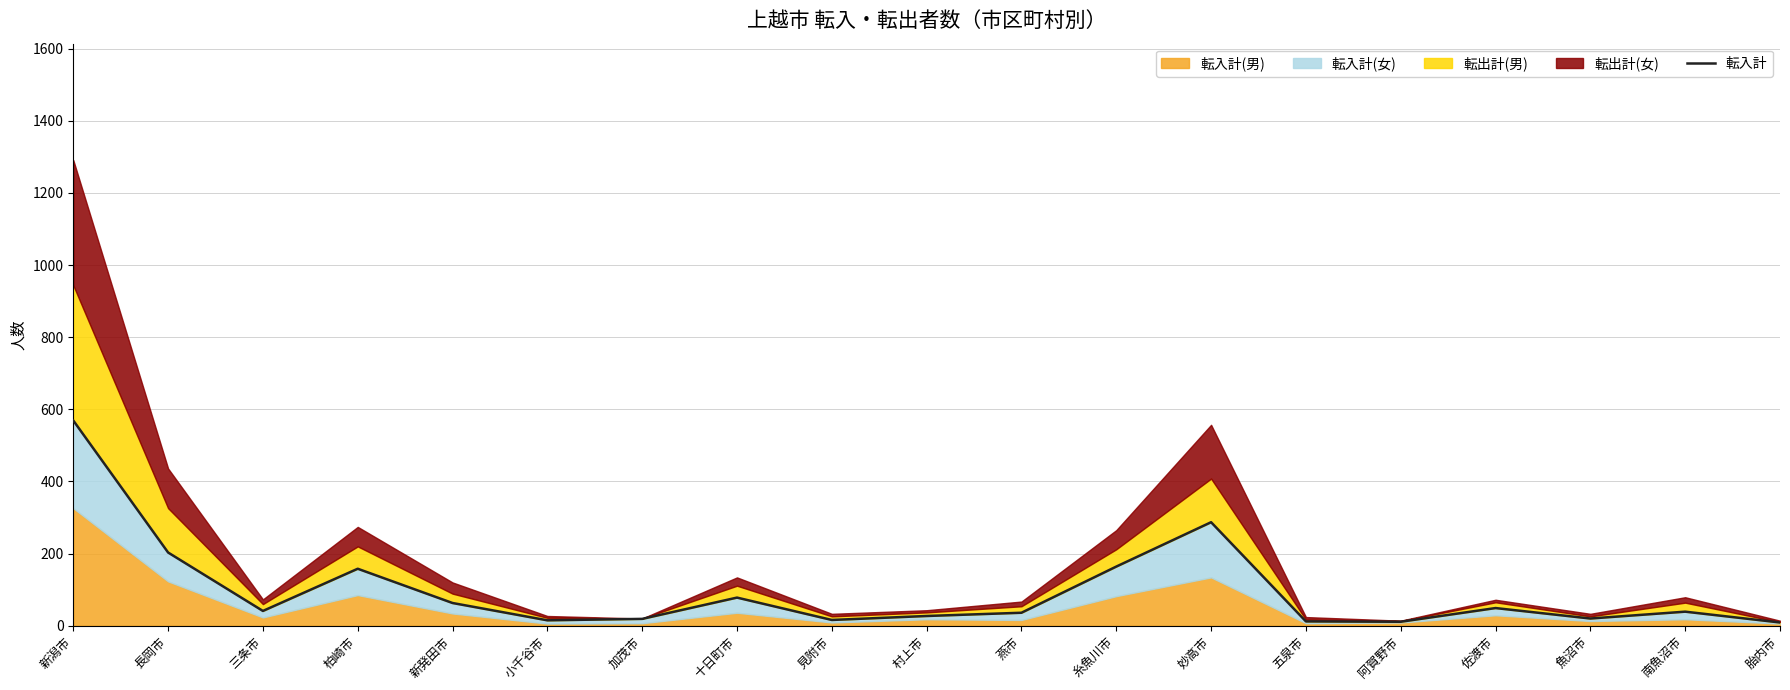

What is the sum of all values?

1816